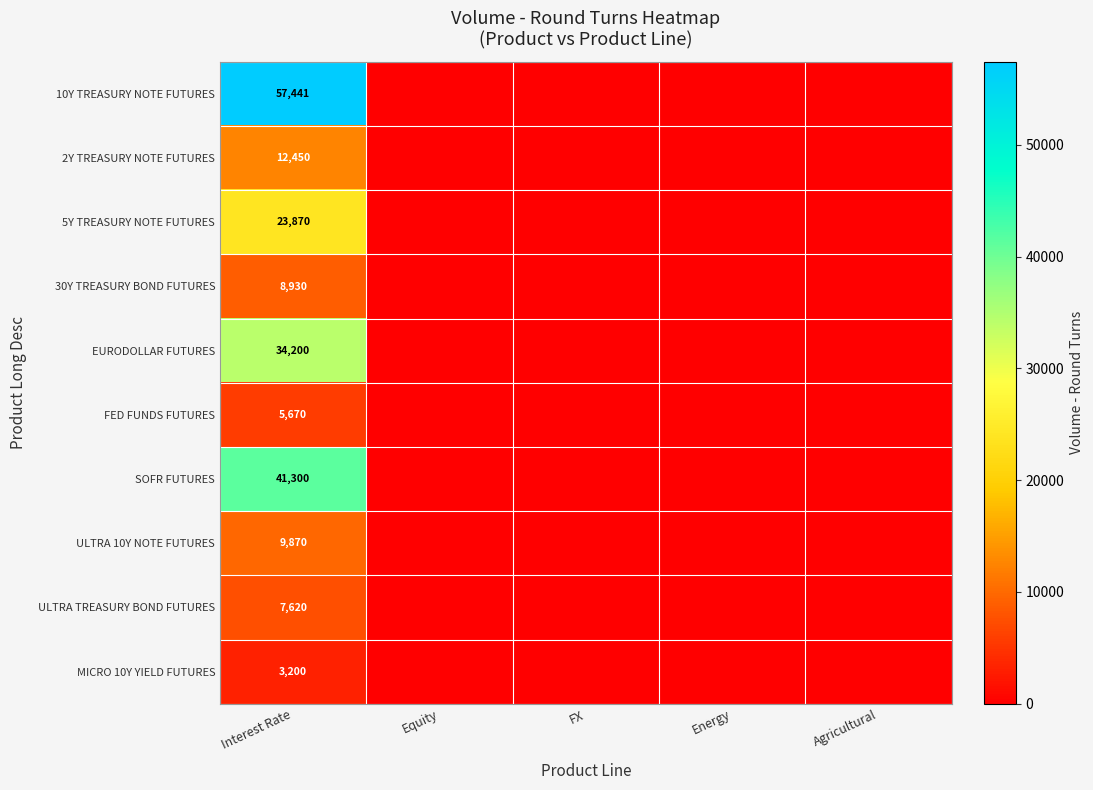

At how many categories does at least one series exceed 29925?

1